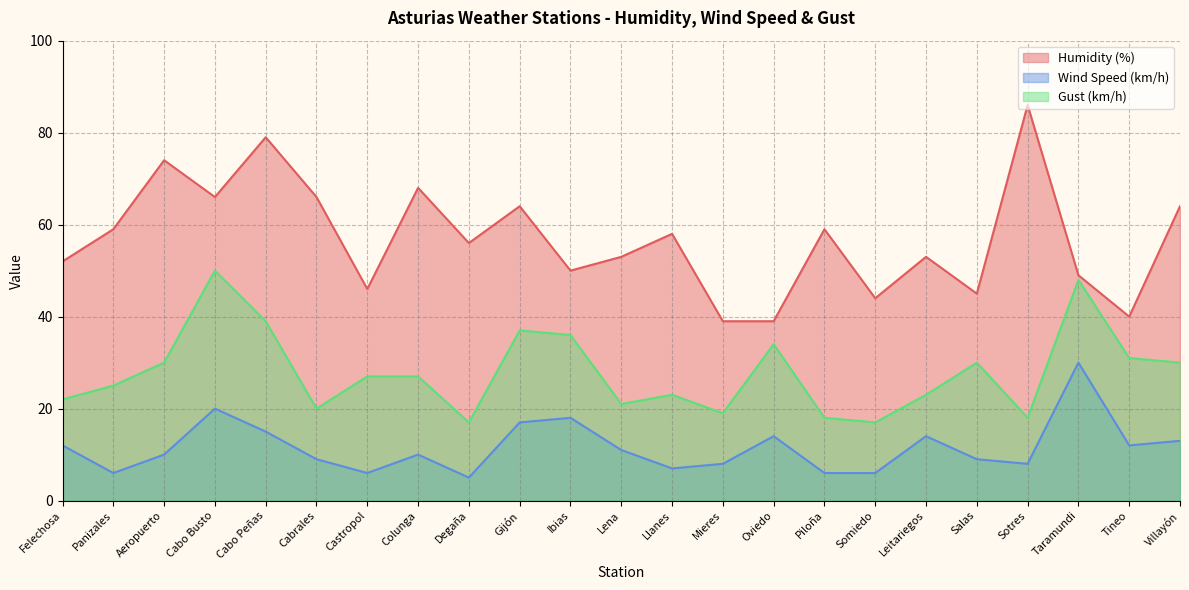

True or false: Gust (km/h) has more than 2 points higher than both neighbors.

True